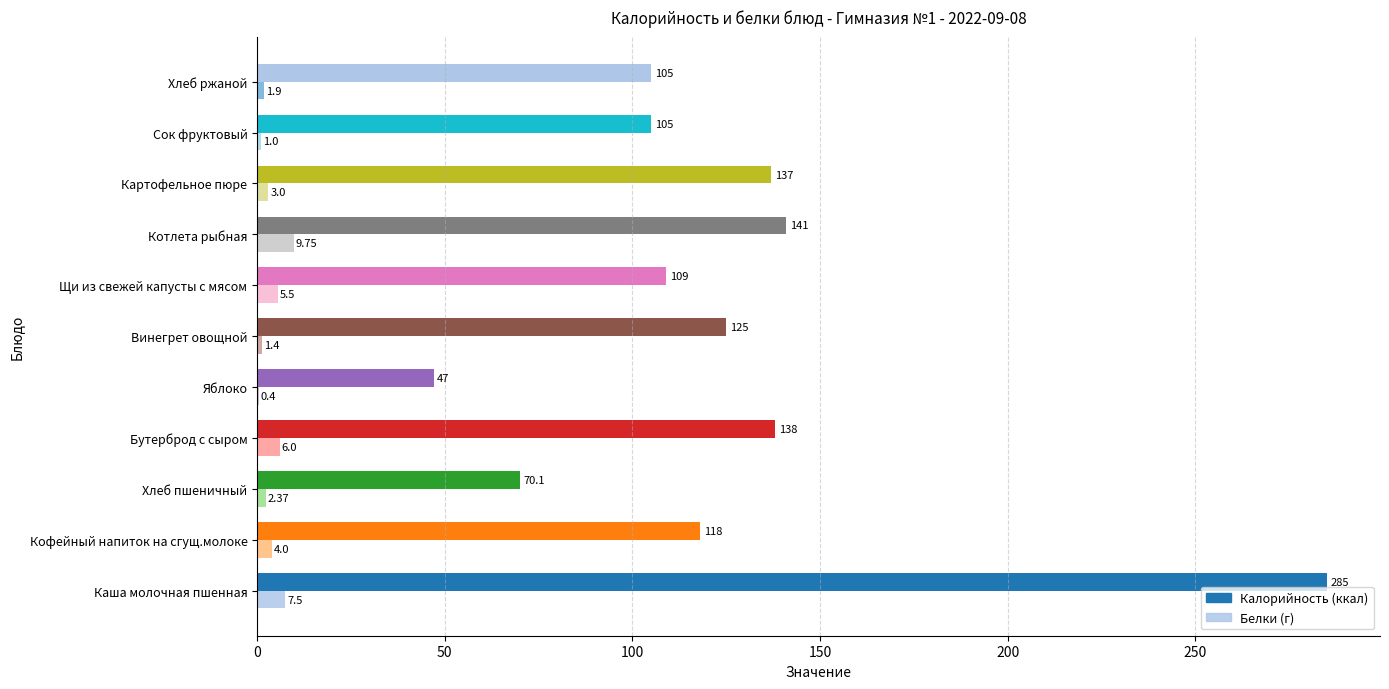

How many categories are shown in the chart?

11